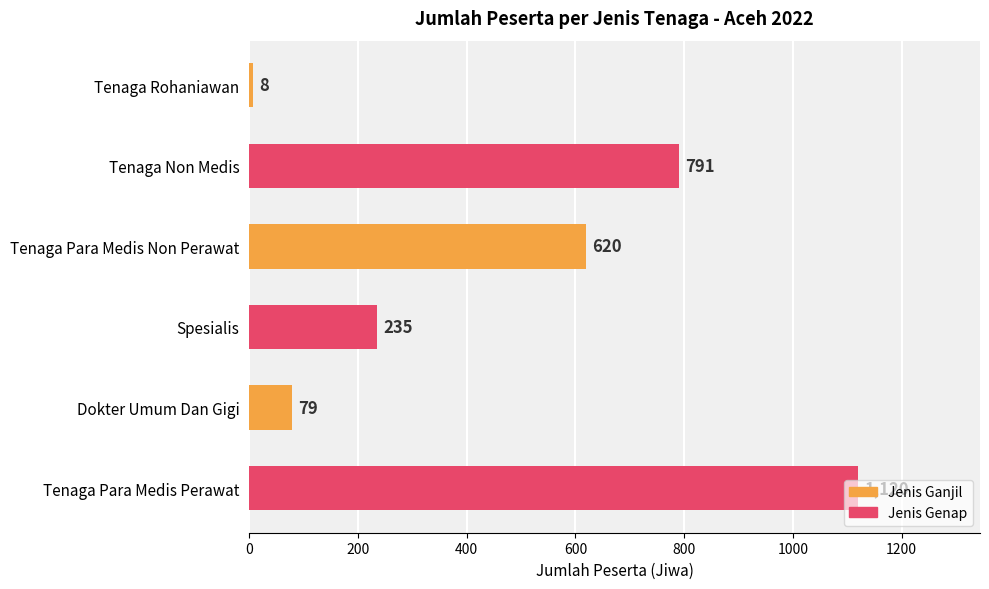

Rank the categories by value from highest to lowest.

Tenaga Para Medis Perawat, Tenaga Non Medis, Tenaga Para Medis Non Perawat, Spesialis, Dokter Umum Dan Gigi, Tenaga Rohaniawan